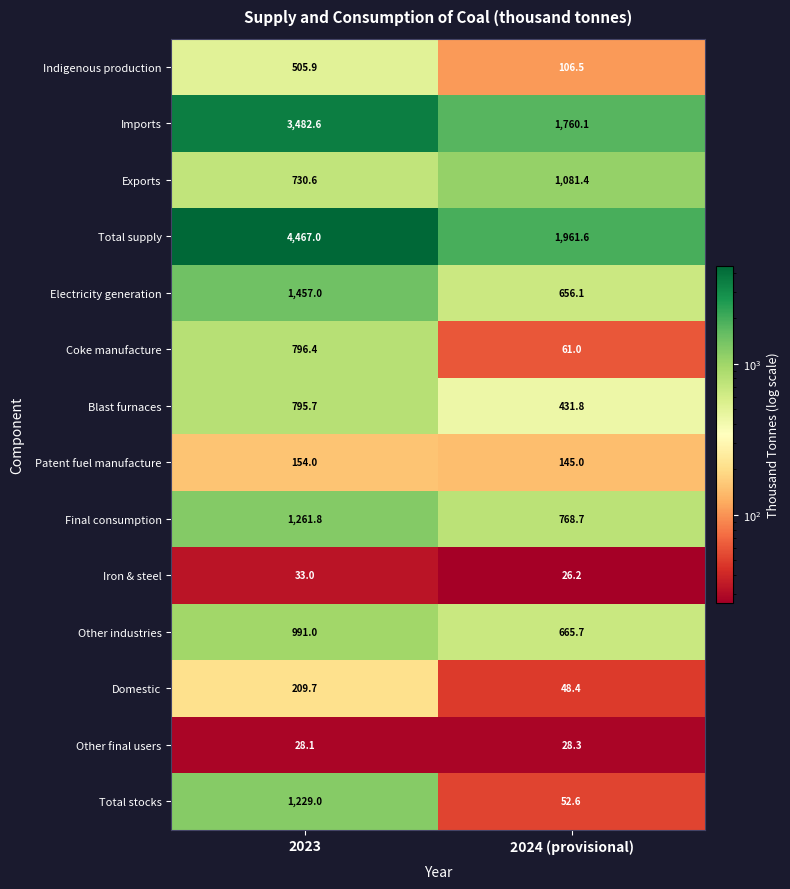

How many data points in Final consumption are less than 1261?

1